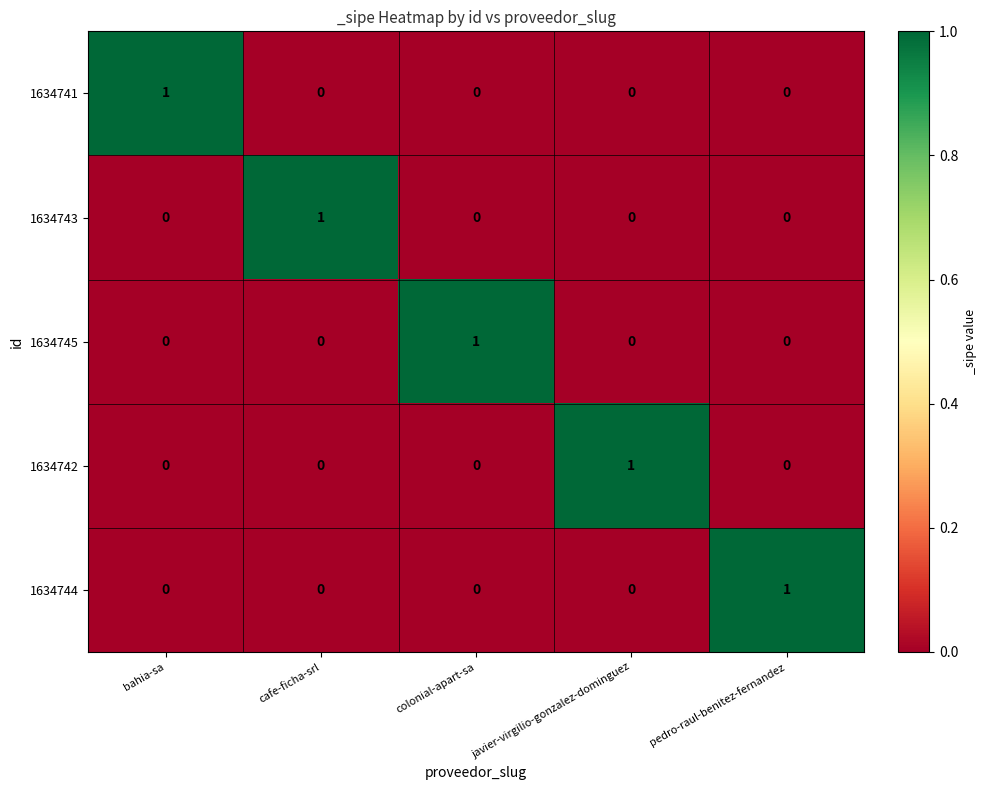

The 1634743 series shows 1 at javier-virgilio-gonzalez-dominguez. True or false?

False